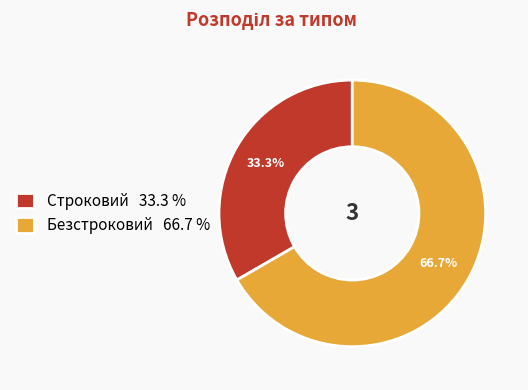

Which has a higher value, Строковий 33.3 % or Безстроковий 66.7 %?

Безстроковий 66.7 %